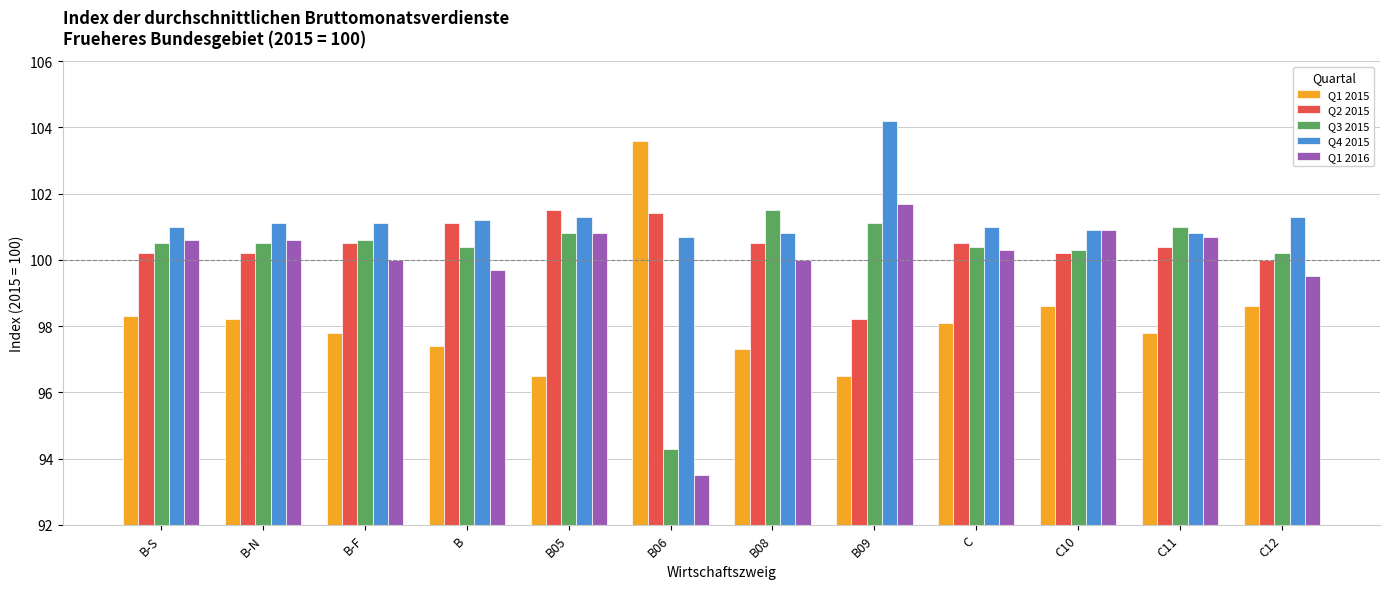

Which category has the lowest value across all series?

B06